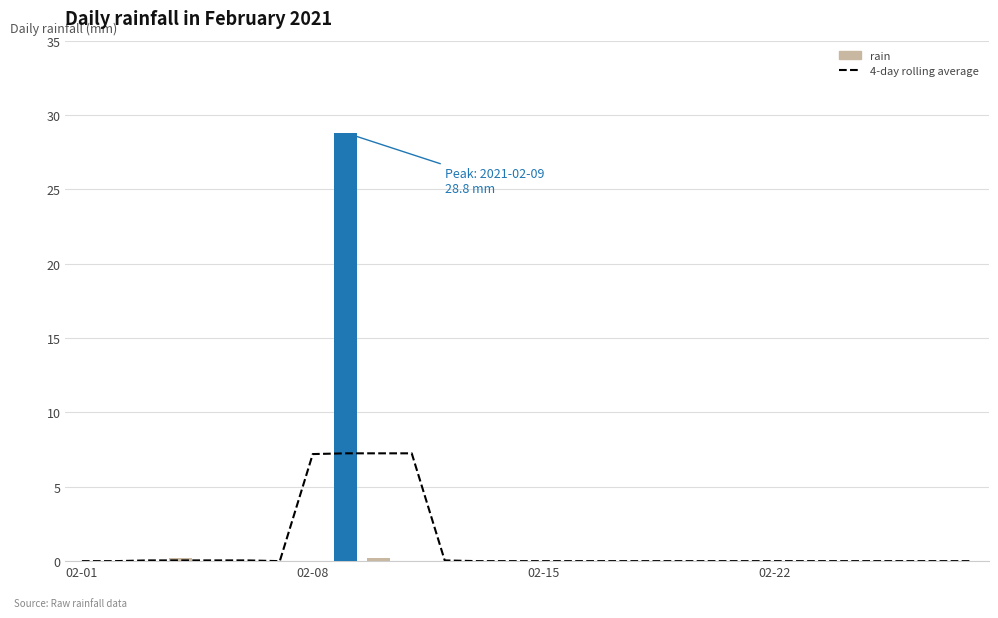

What is the sum of all 4-day rolling average values?

29.2